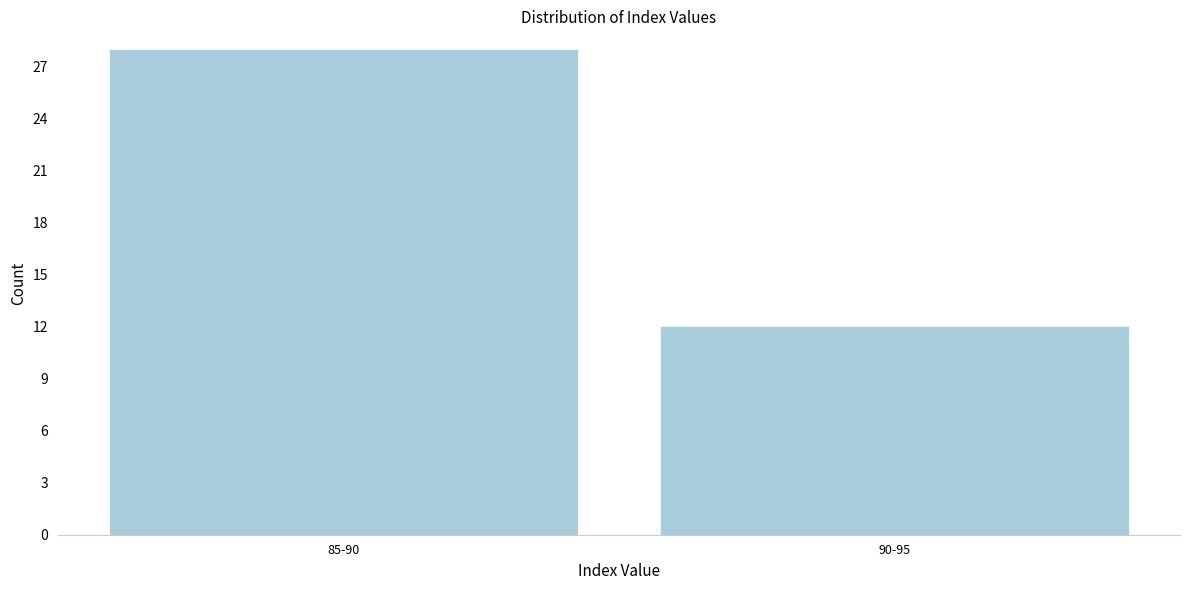

Reading left to right, what are all the values shown in this chart?

28	12